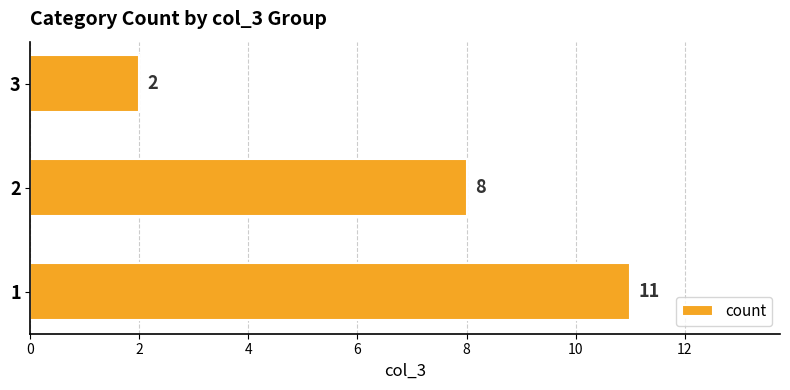

What is the average value?

7